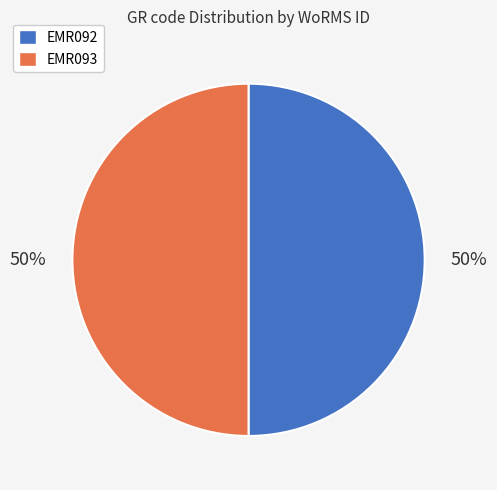

Is it true that EMR093 is 50% of the pie?

True